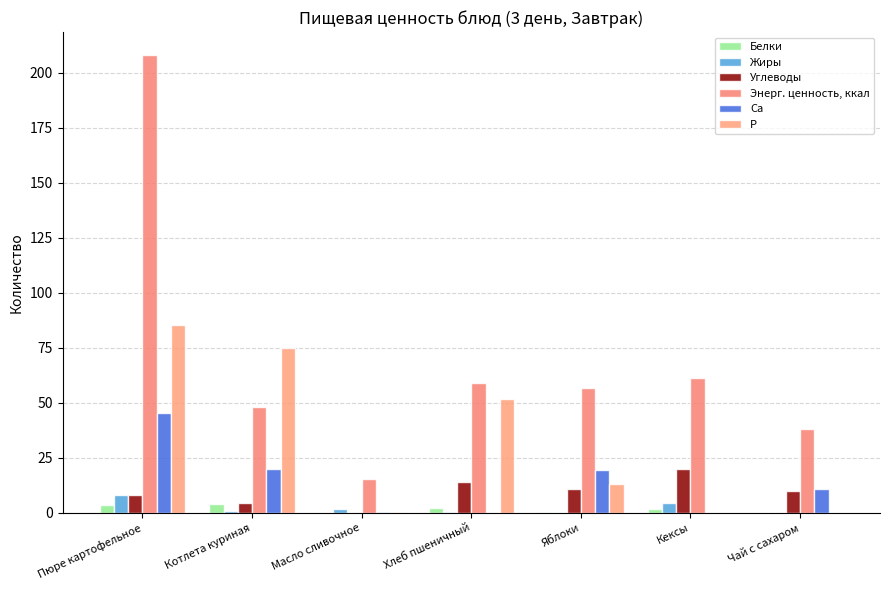

Are the bars horizontal?

No